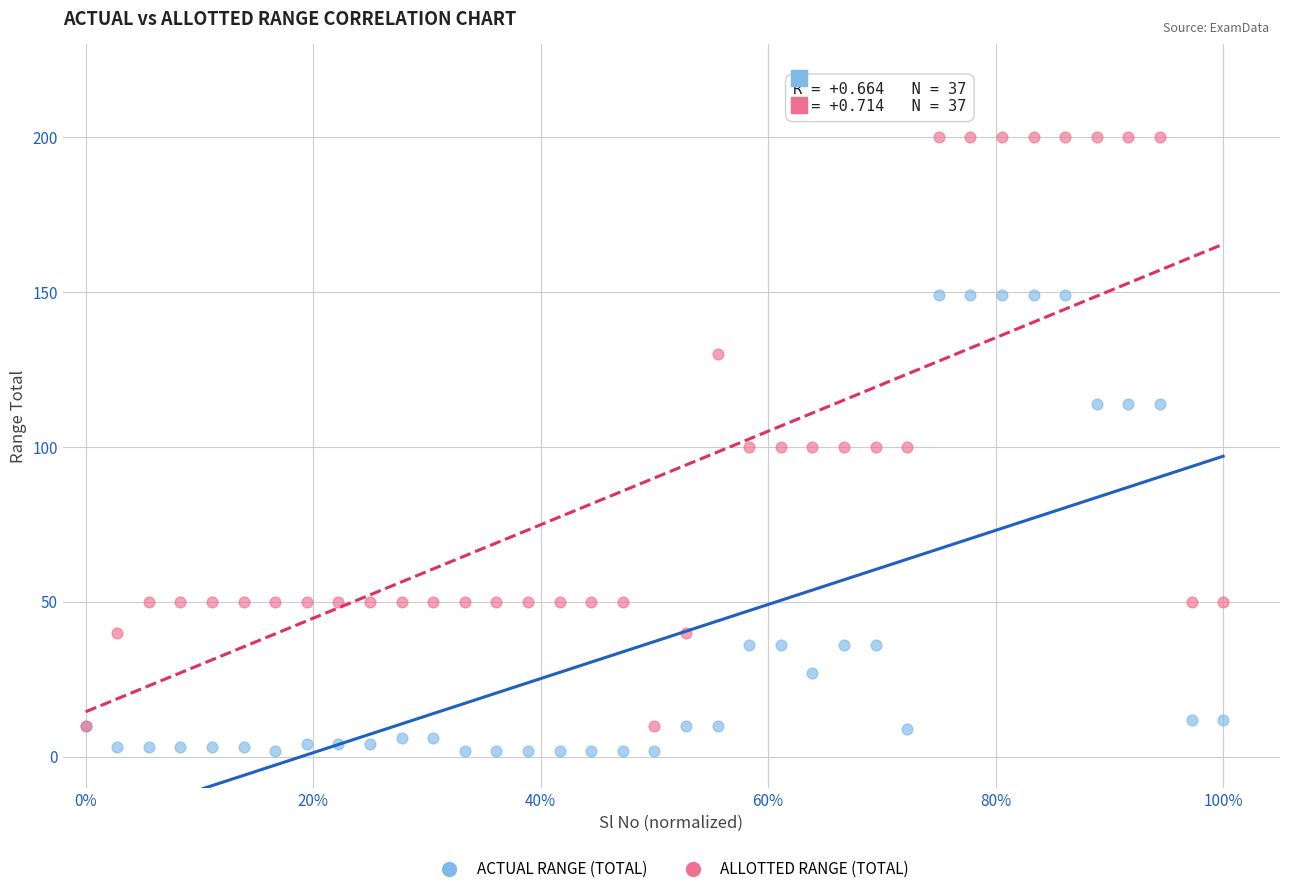

What are all the series names shown in the legend?

ACTUAL RANGE (TOTAL), ALLOTTED RANGE (TOTAL)